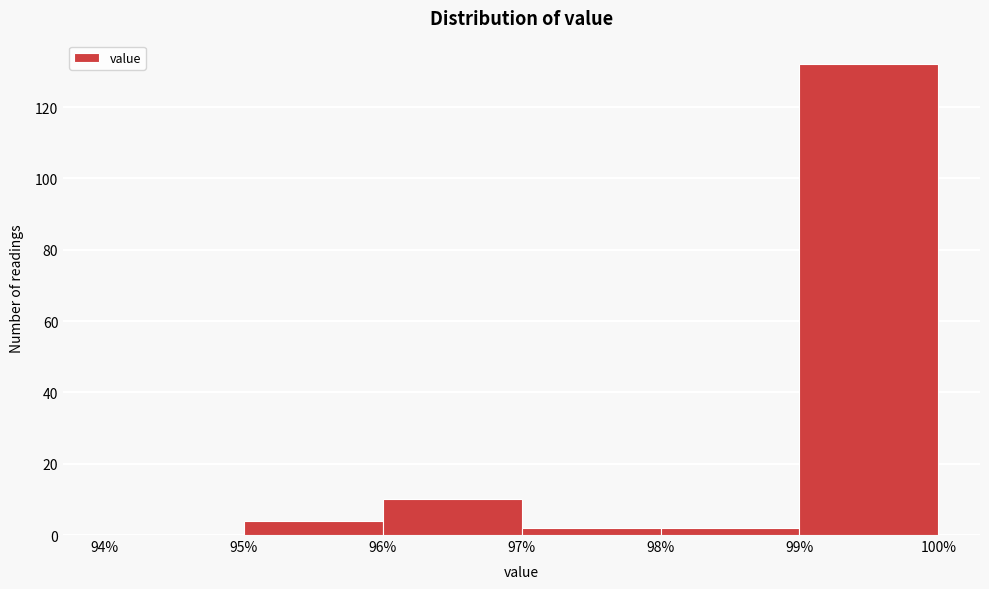

Over which range of the x-axis is the bar tallest?

99% to 100%